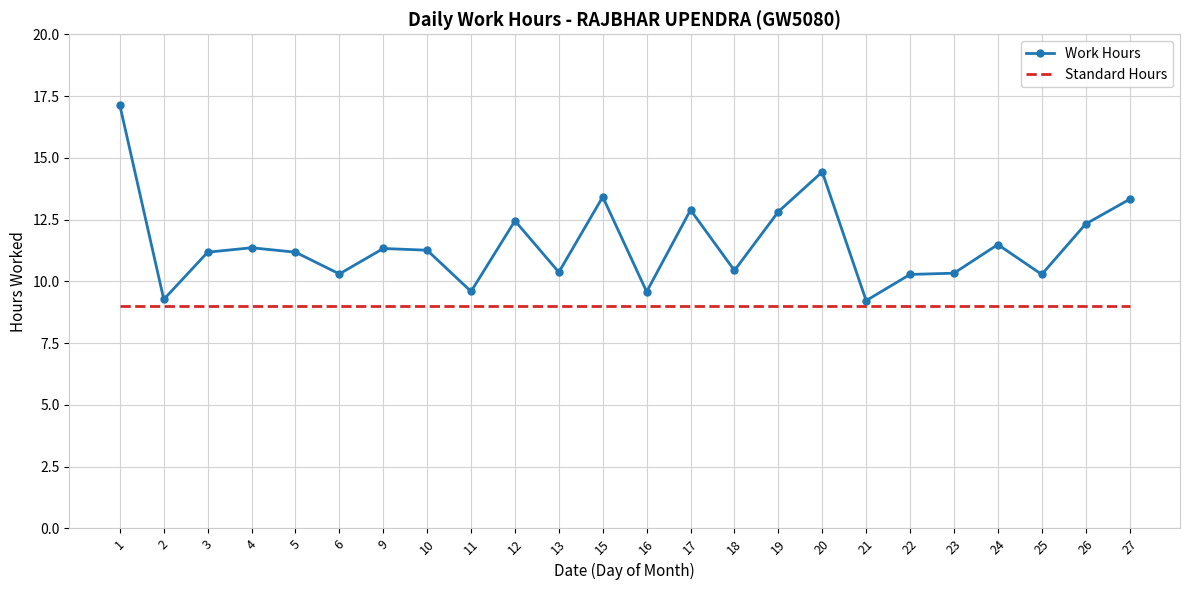

At 3, list the series in order from largest to smallest.

Work Hours, Standard Hours